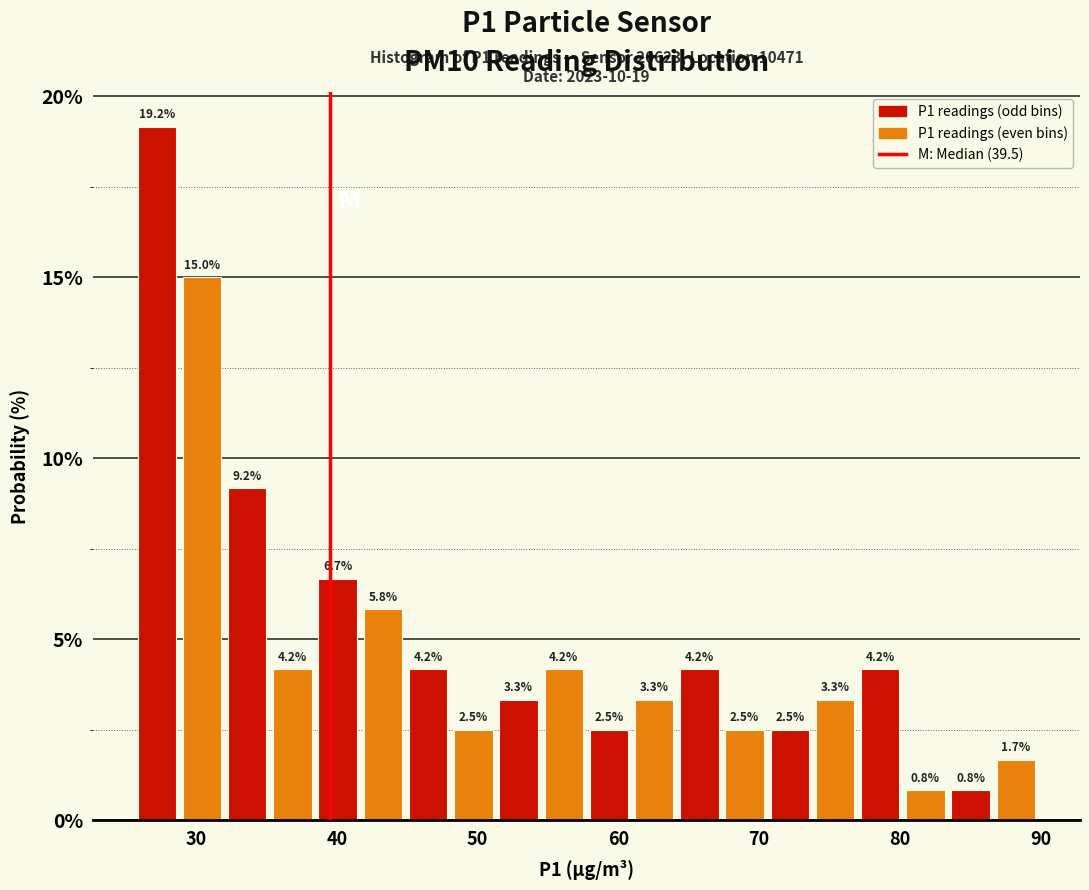

Around what value on the x-axis is the tallest bar? Give the approximate position of its centre, as read against the axis.

27